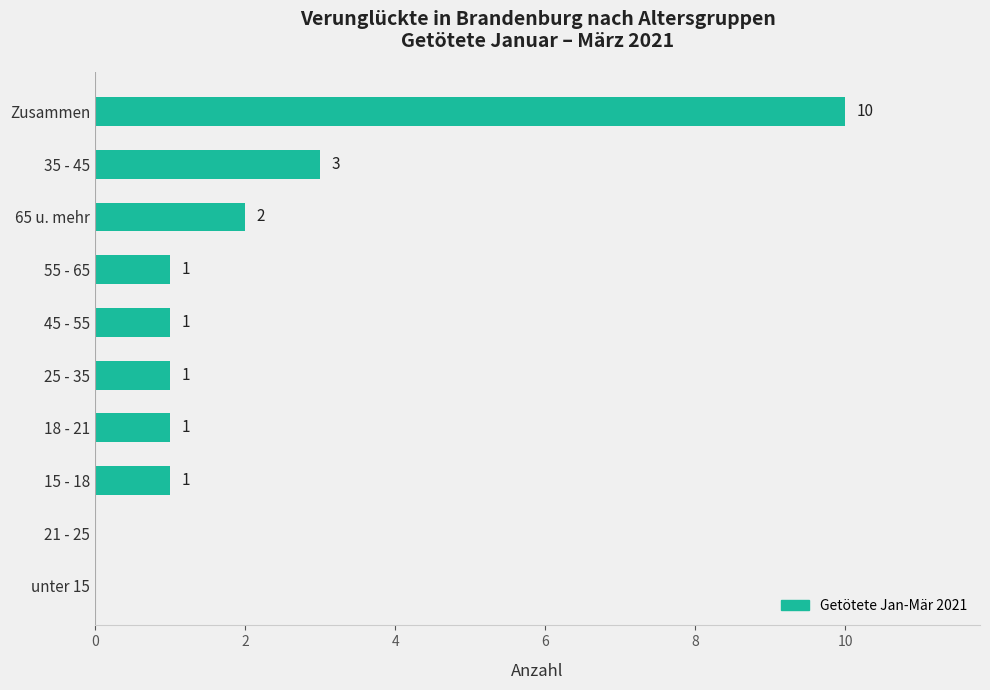

How many values are between 1 and 2?

6